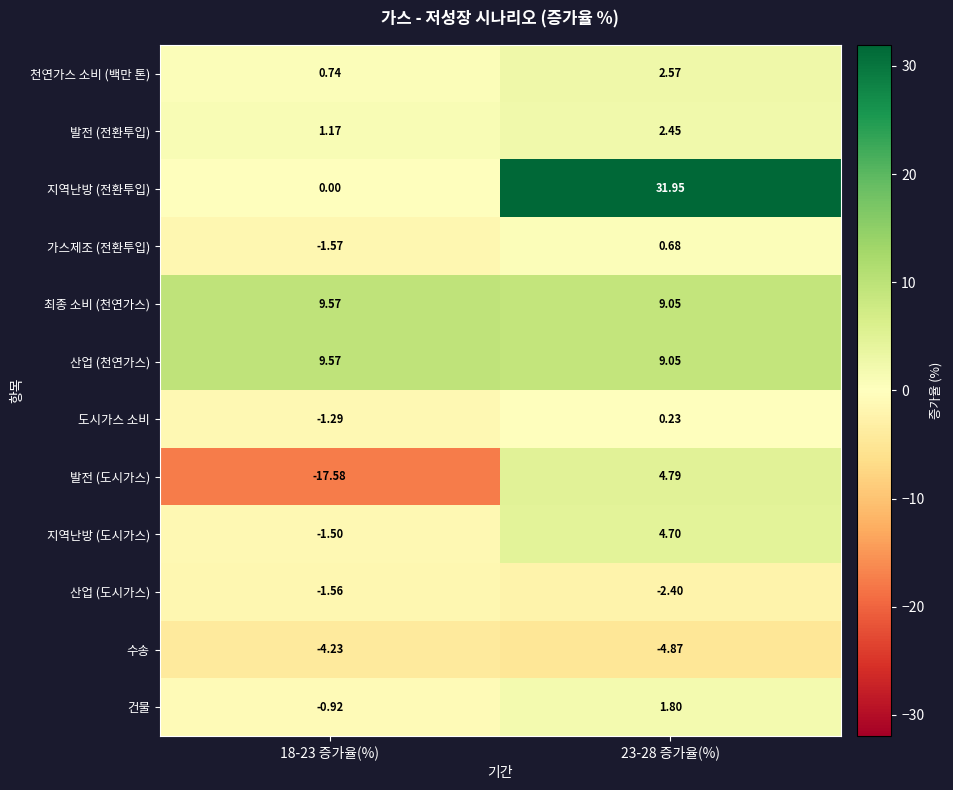

Which series has the largest total across all categories?

지역난방 (전환투입)